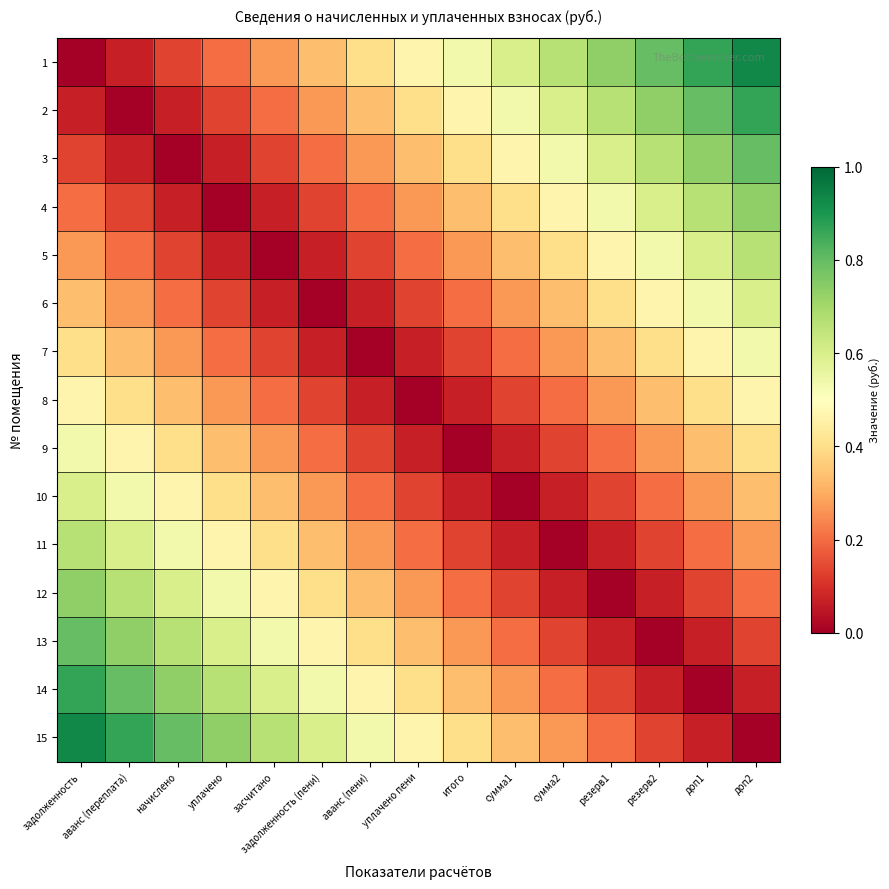

Which has a higher value, уплачено or сумма2?

сумма2